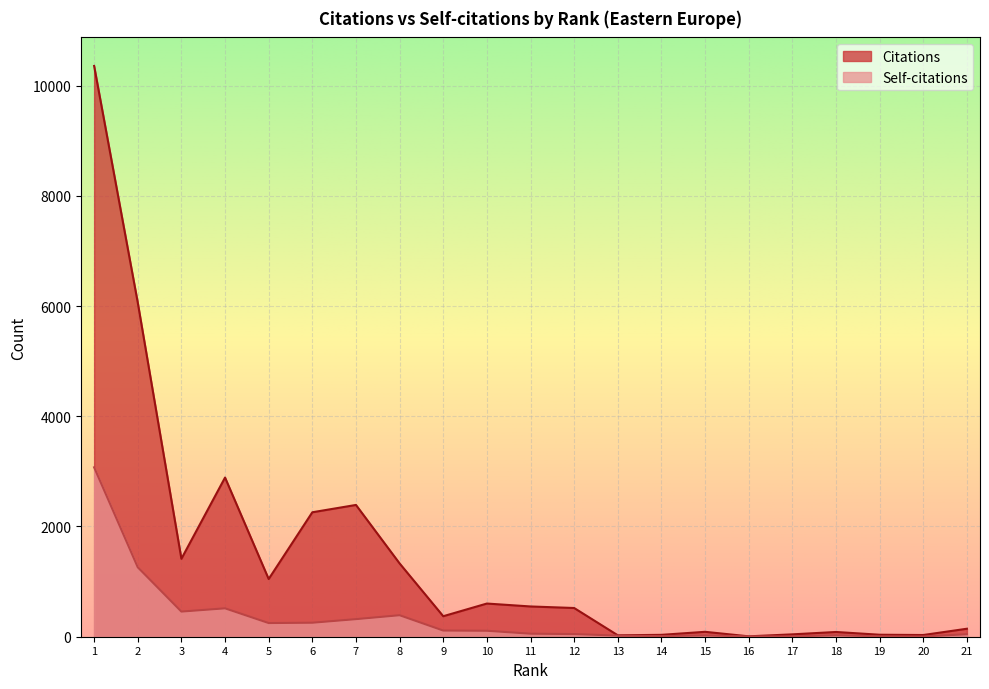

What is the total value across all series at 13?

46